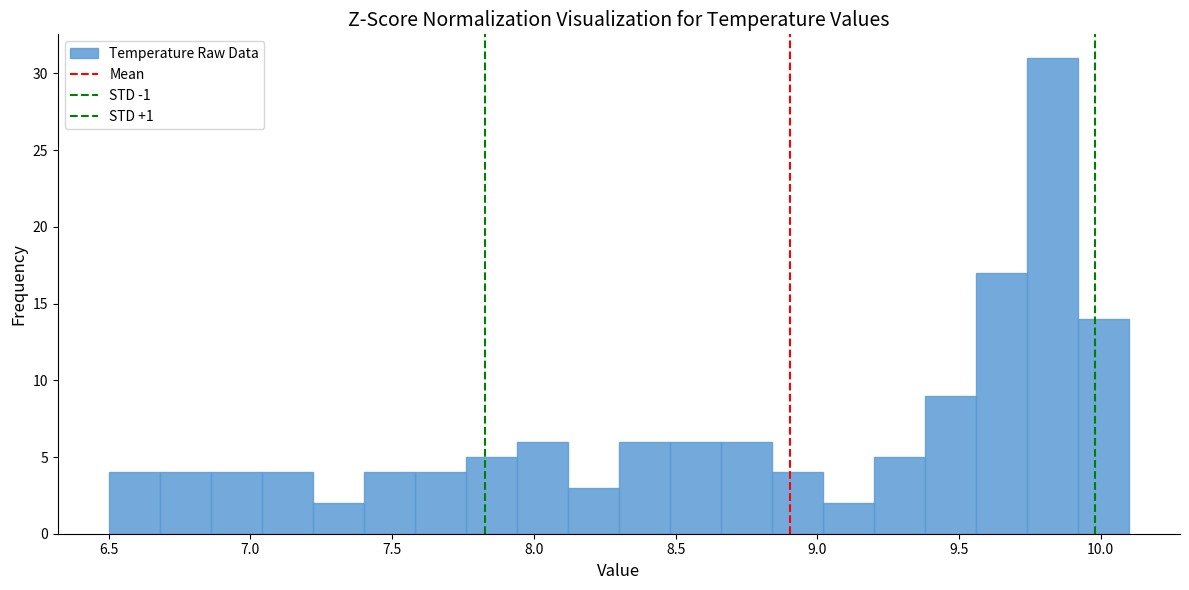

Read against the x-axis, roughly where is the centre of the tallest bar?

9.85